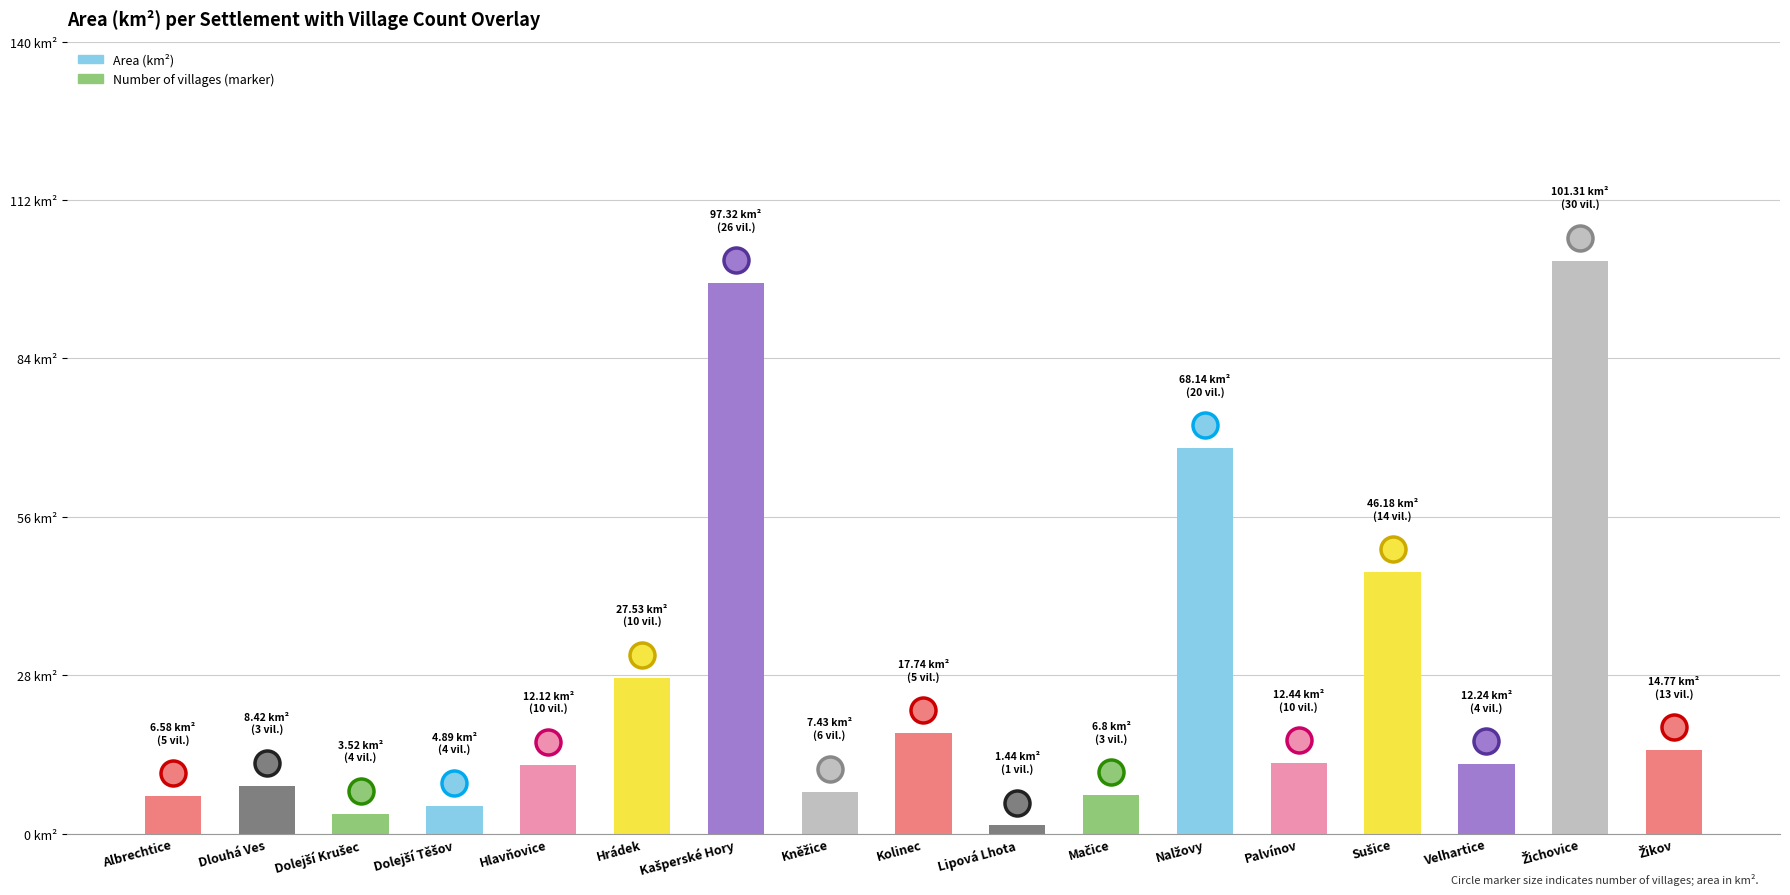

What position from the left is Dlouhá Ves?

2